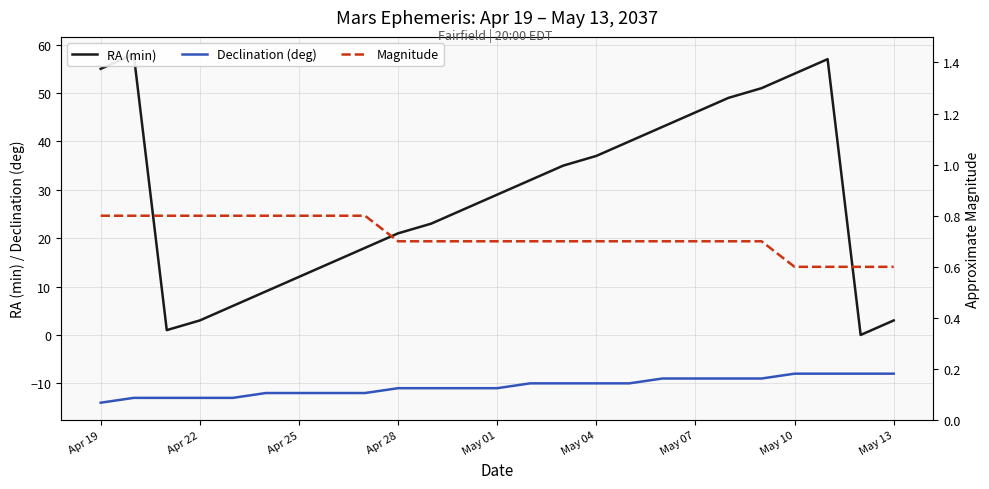

Is it true that Declination (deg) equals -8 at May 10?

True